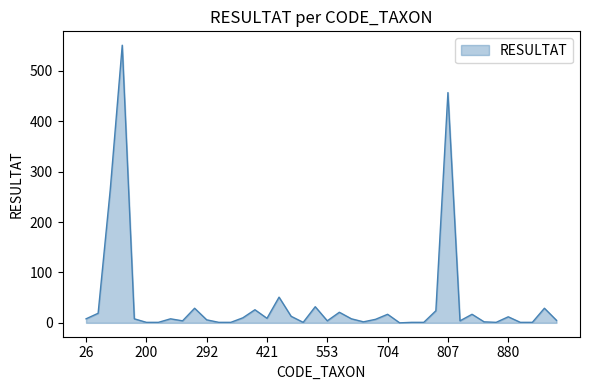

What is the greatest value displayed?

551